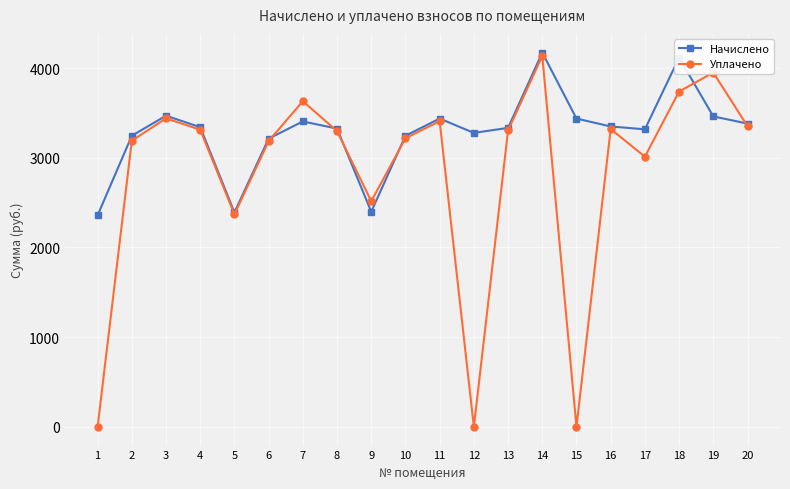

The value of Уплачено at 12 is 2798.0. True or false?

False